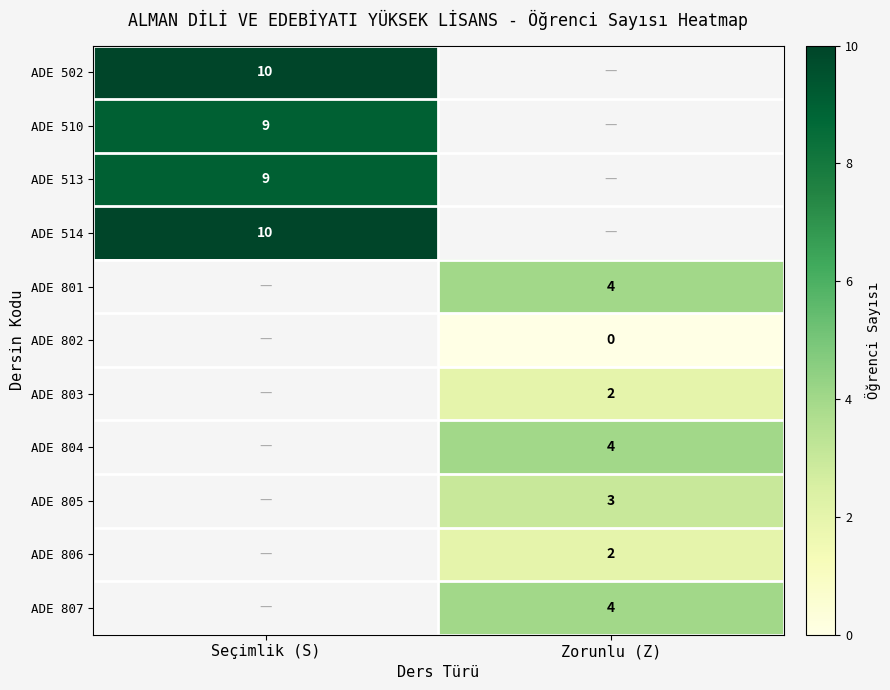

Is the value of ADE 514 at Seçimlik (S) greater than the value of ADE 806 at Zorunlu (Z)?

Yes